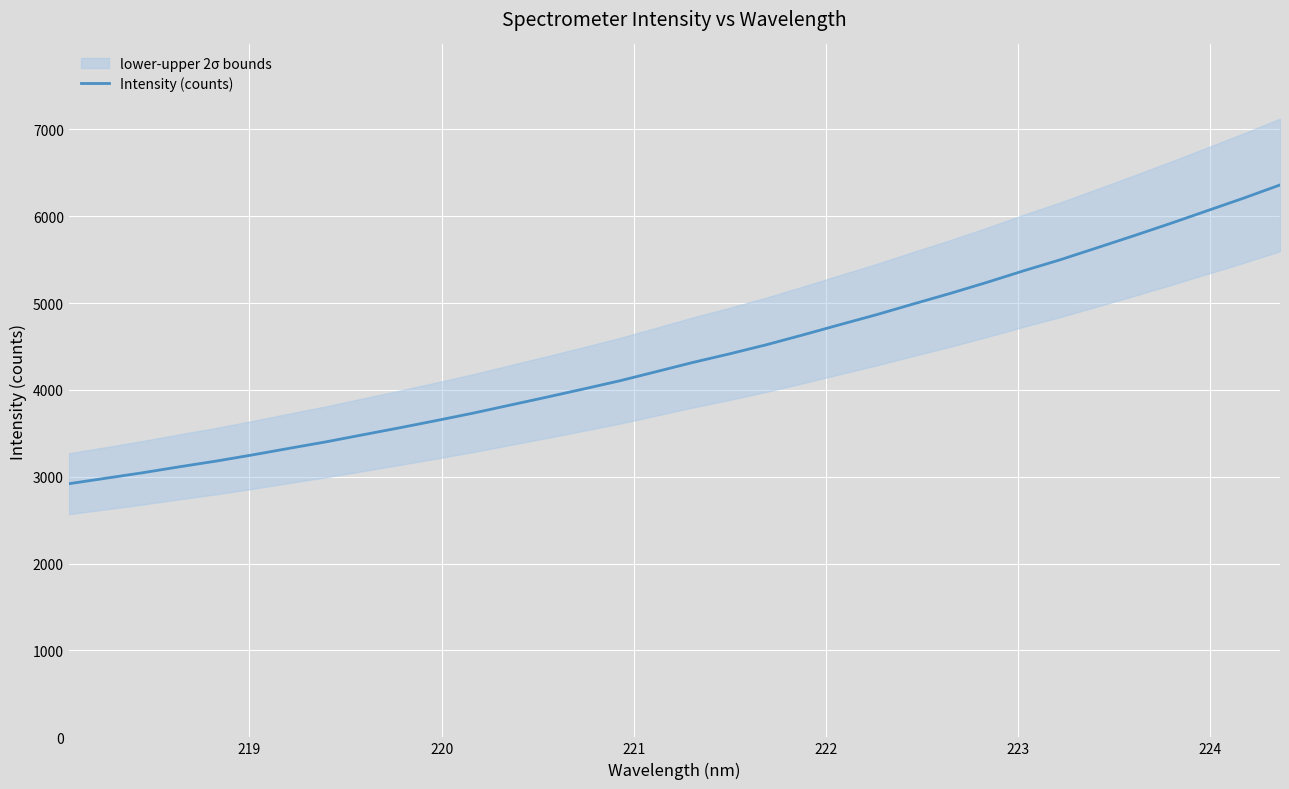

Reading right to left, what are all the values shown in this chart?

6358.7	6206.0	6059.9	5914.0	5772.3	5634.2	5496.9	5369.8	5236.5	5109.6	4988.7	4865.7	4750.6	4633.6	4519.7	4415.3	4316.4	4210.0	4104.3	4008.8	3914.9	3823.3	3731.4	3646.0	3562.9	3482.5	3401.4	3326.9	3251.2	3179.3	3113.5	3045.1	2982.0	2919.3